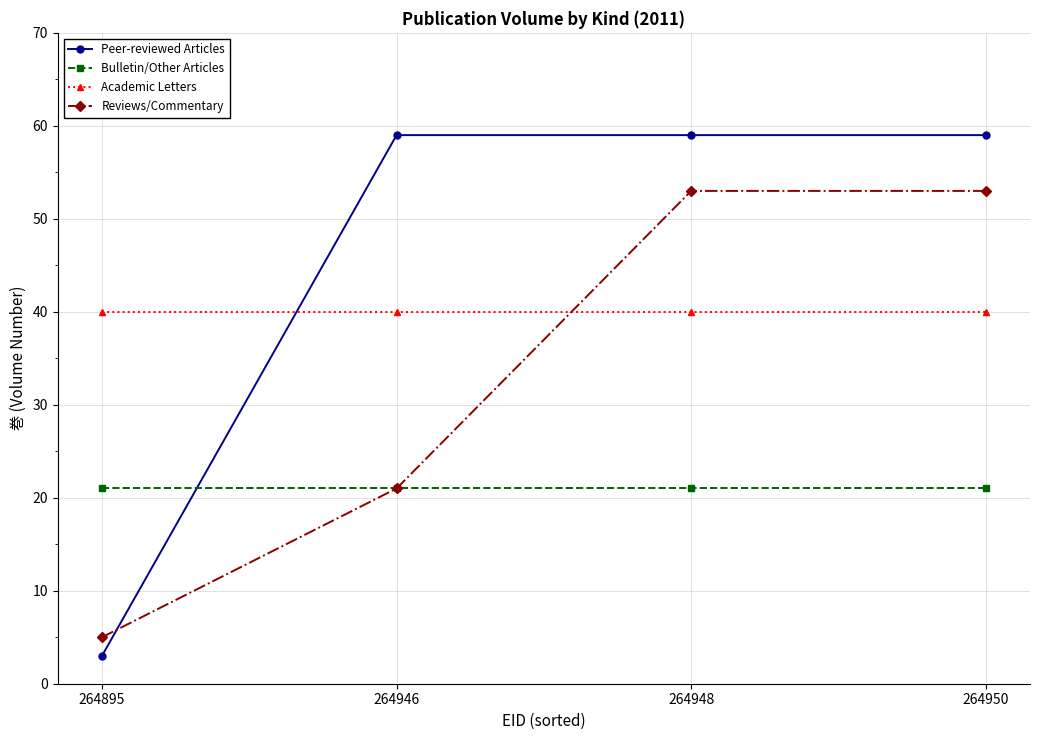

List the series in order of their overall mean, lowest first.

Bulletin/Other Articles, Reviews/Commentary, Academic Letters, Peer-reviewed Articles